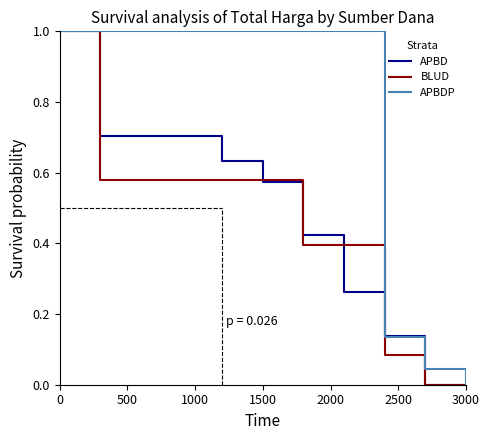

How many lines are shown in the chart?

3